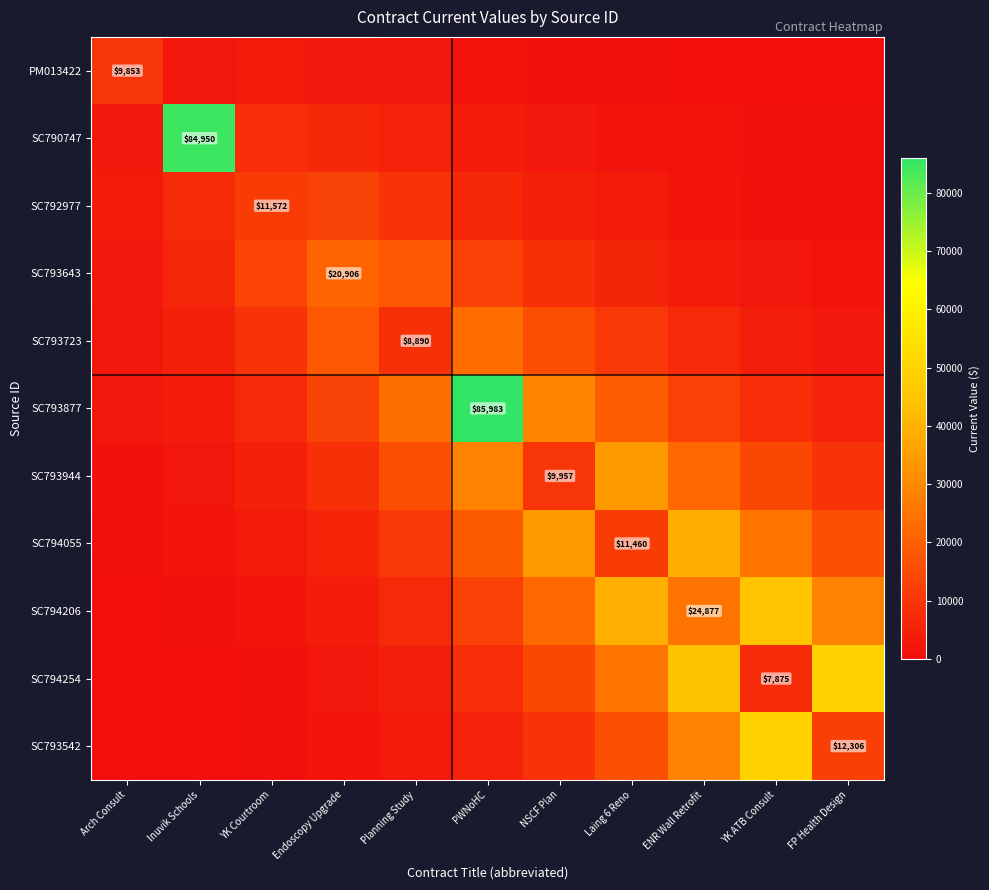

Rank the categories by SC794206 value from highest to lowest.

YK ATB Consult, Laing 6 Reno, FP Health Design, ENR Wall Retrofit, NSCF Plan, PWNoHC, Planning Study, Endoscopy Upgrade, YK Courtroom, Inuvik Schools, Arch Consult